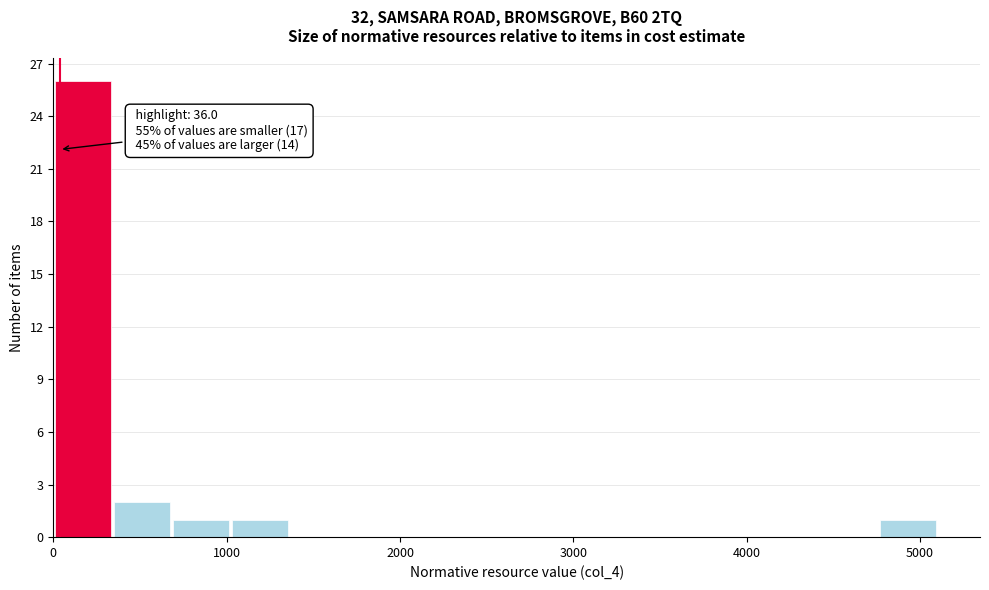

Around what value on the x-axis is the tallest bar? Give the approximate position of its centre, as read against the axis.

200